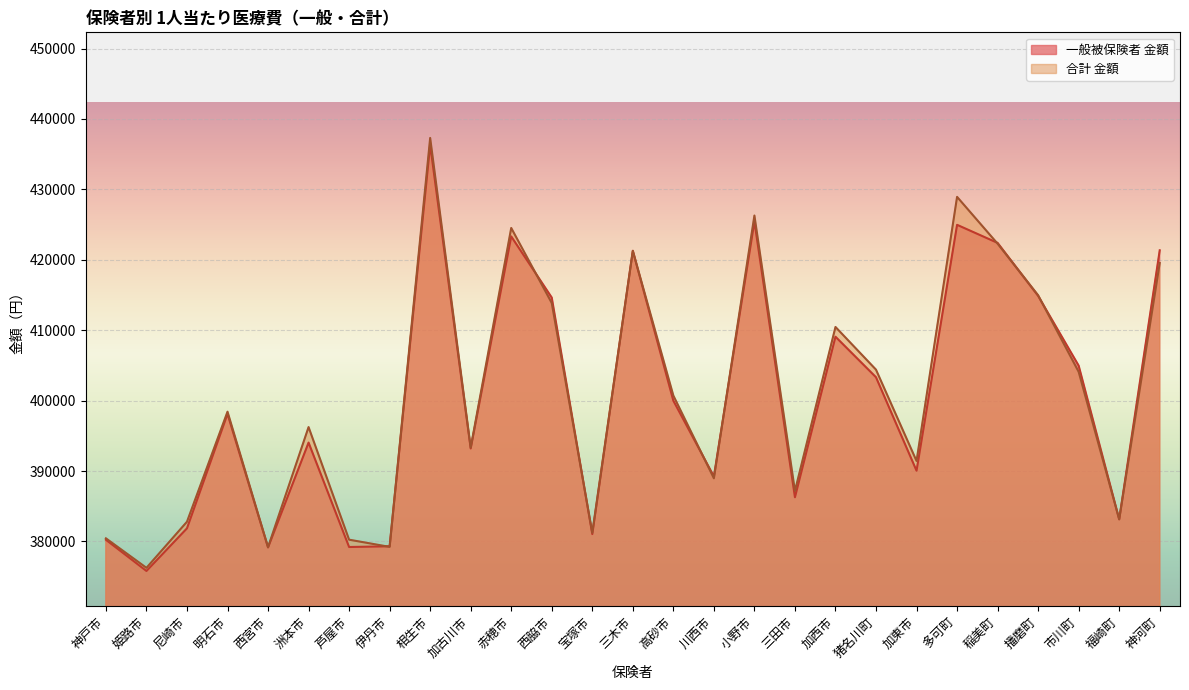

Reading left to right, what are all the values shown in this chart?

一般被保険者 金額: 380237	375807	381863	398115	379149	394040	379211	379312	436340	393206	423323	414636	381047	421284	399990	389233	425444	386275	409078	403321	390047	424968	422402	414873	404970	383140	421349
合計 金額: 380441	376251	382800	398428	379184	396244	380251	379228	437308	393329	424522	413860	381231	421274	400718	388967	426289	387174	410462	404397	391430	428940	422291	414964	404088	383147	419545